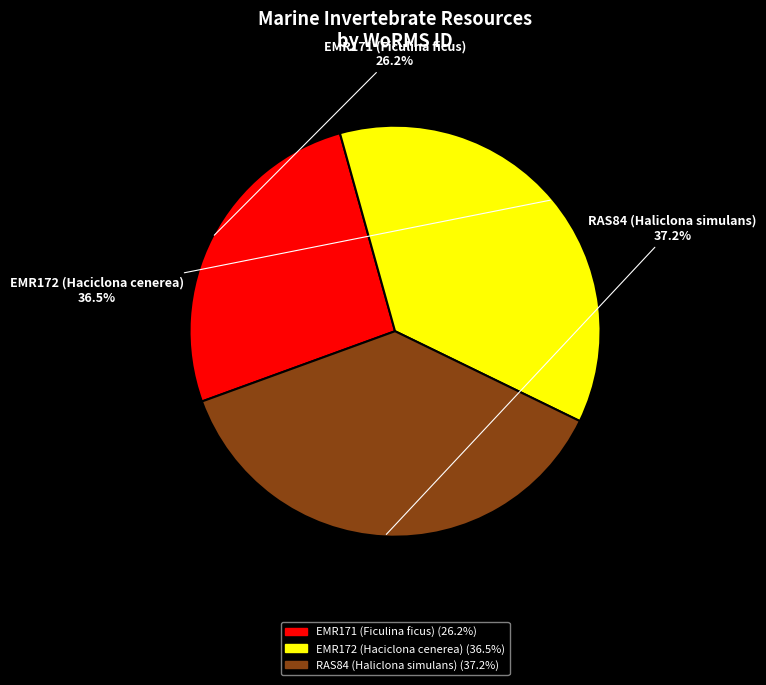

Combined, what portion of the pie is EMR171 (Ficulina ficus) and EMR172 (Haciclona cenerea)?

62.8%